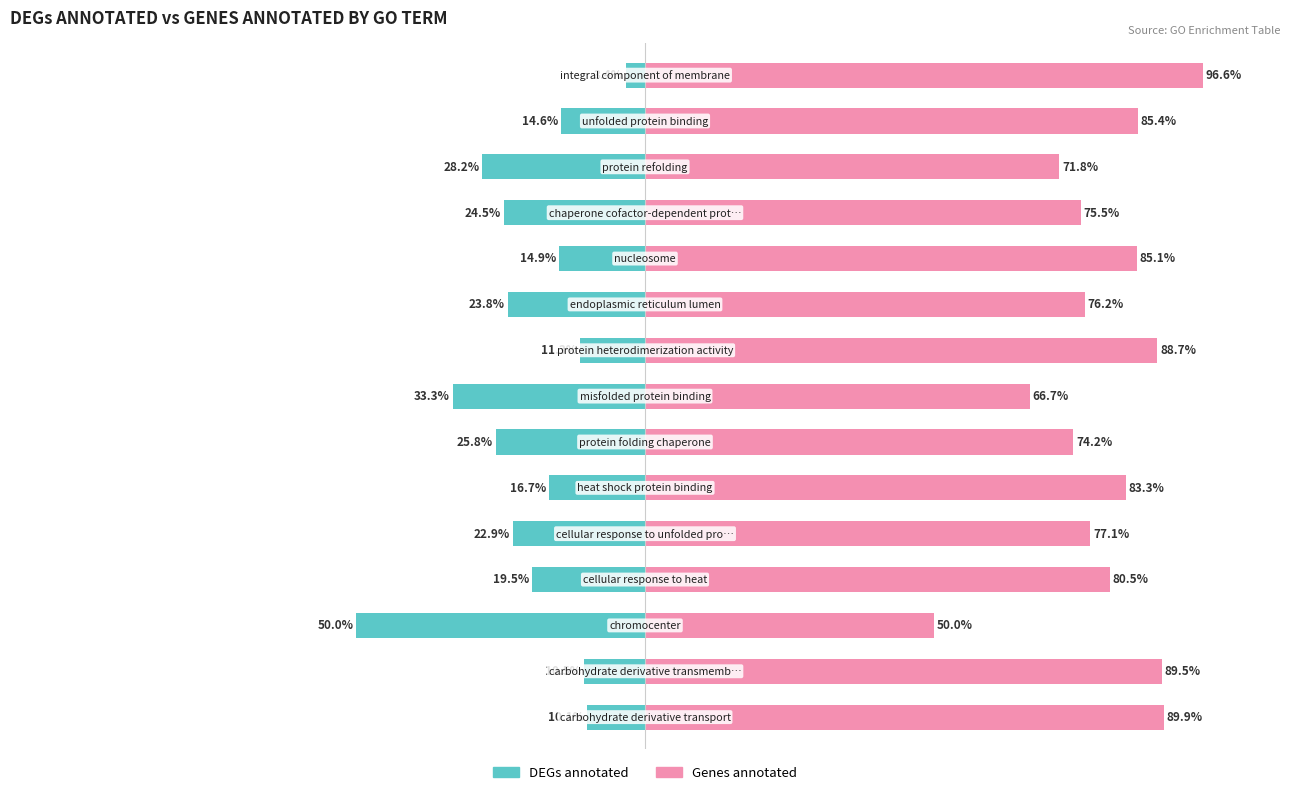

Reading right to left, transcribe all the data shown in this chart.

DEGs annotated: 14=-10.1	13=-10.5	12=-50.0	11=-19.5	10=-22.9	9=-16.7	8=-25.8	7=-33.3	6=-11.3	5=-23.8	4=-14.9	3=-24.5	2=-28.2	1=-14.6	0=-3.4
Genes annotated: 14=89.9	13=89.5	12=50.0	11=80.5	10=77.1	9=83.3	8=74.2	7=66.7	6=88.7	5=76.2	4=85.1	3=75.5	2=71.8	1=85.4	0=96.6